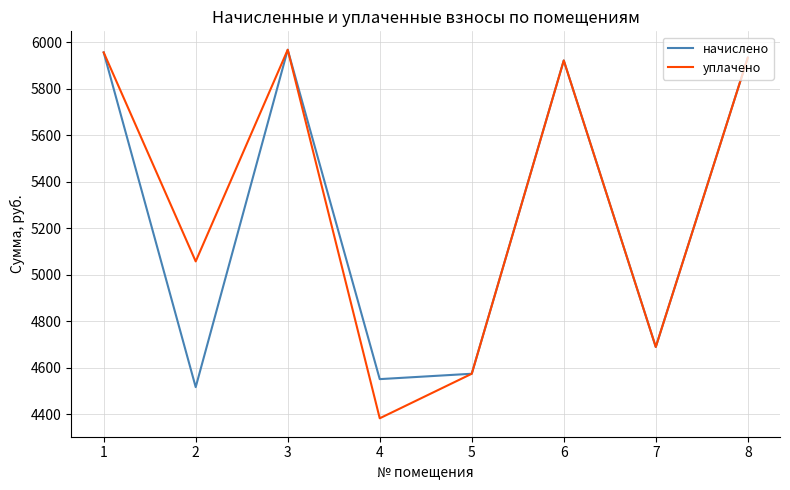

At which label is начислено closest to 5241?

7